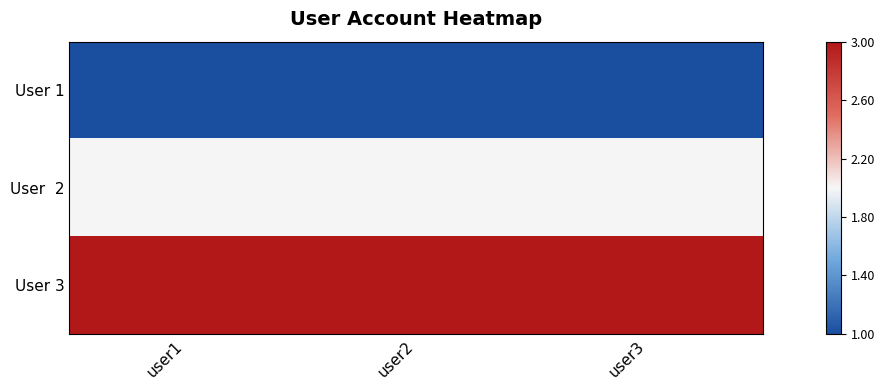

At which category is the sum across all series the highest?

user1